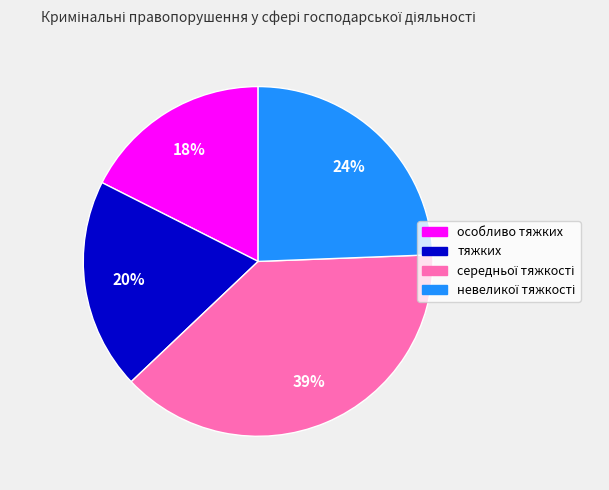

How many slices are in this pie chart?

4